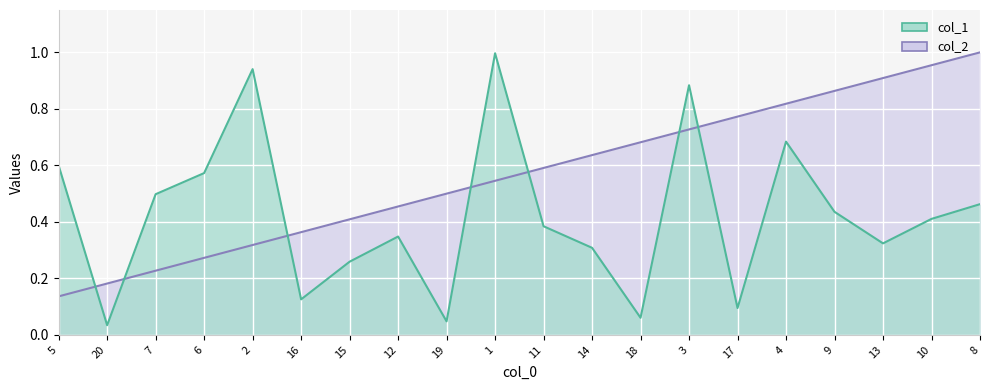

Which label corresponds to the smallest value in the chart?

20